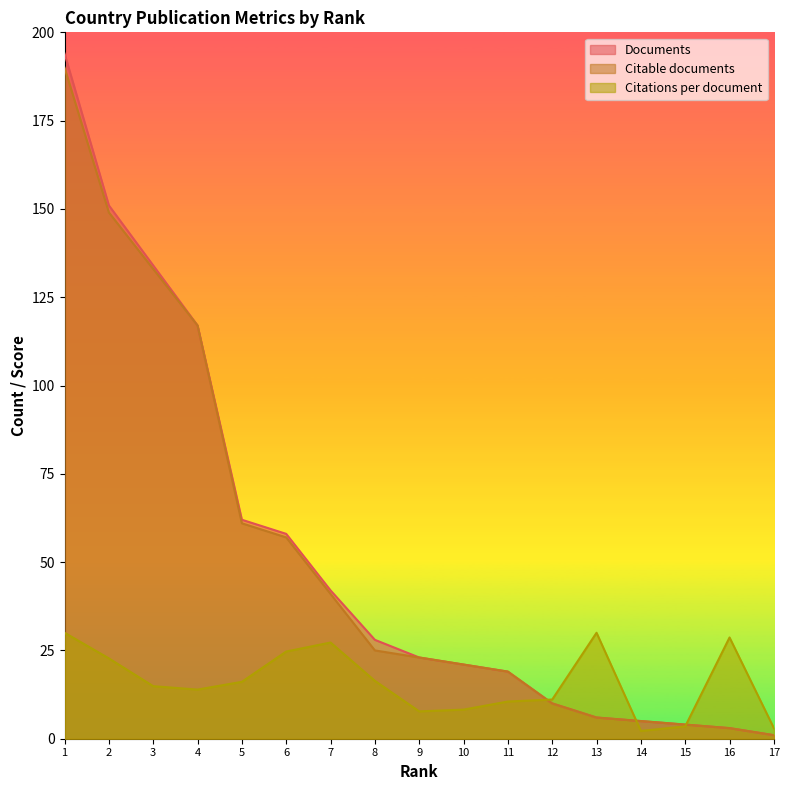

Count the number of categories in the chart.

17